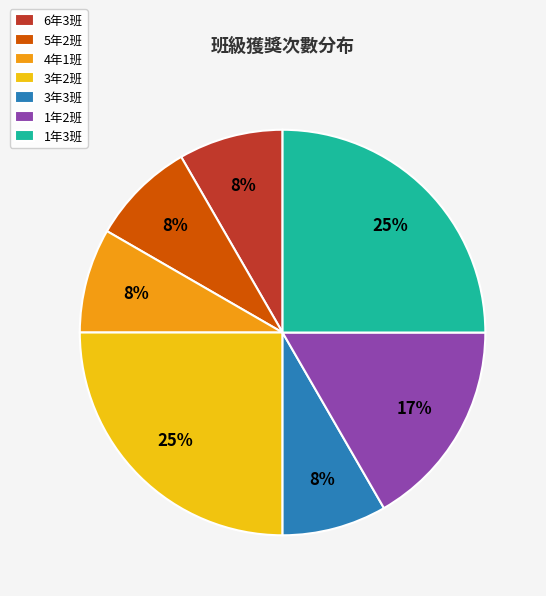

To the nearest percent, what portion does 5年2班 represent?

8%